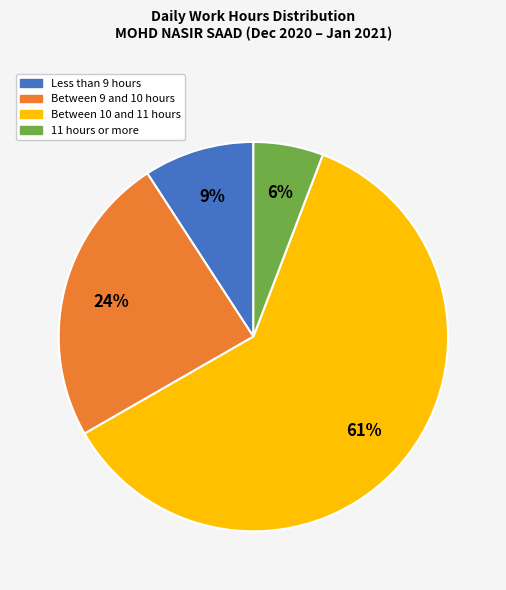

To the nearest percent, what is the combined percentage of Between 9 and 10 hours and 11 hours or more?

30%